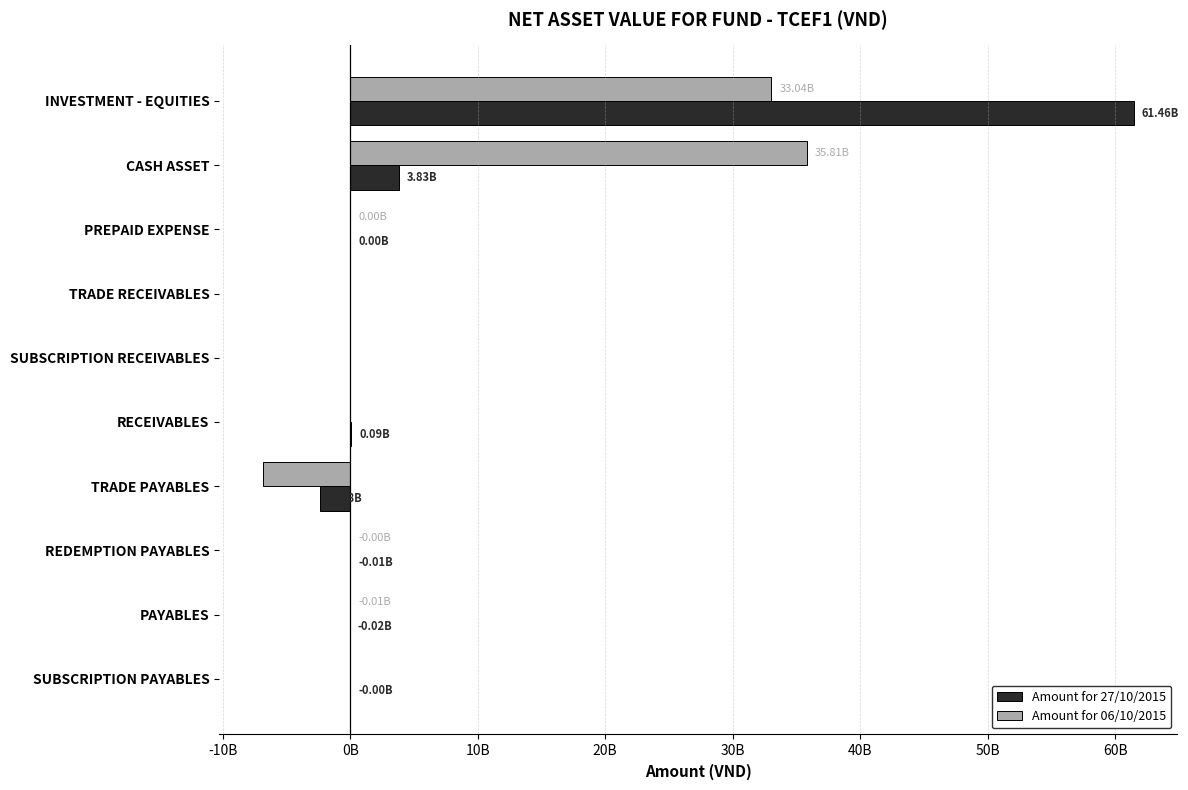

Rank the series by their maximum value, from highest to lowest.

Amount for 27/10/2015, Amount for 06/10/2015